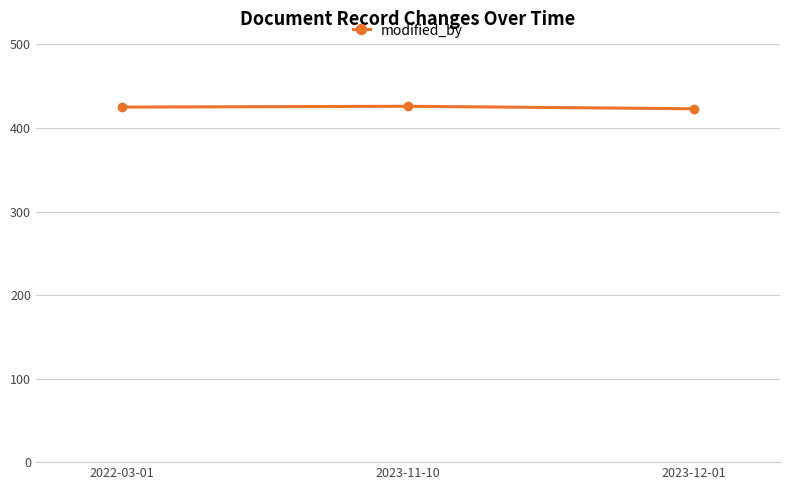

True or false: the data shows 572 at 2023-11-10.

False